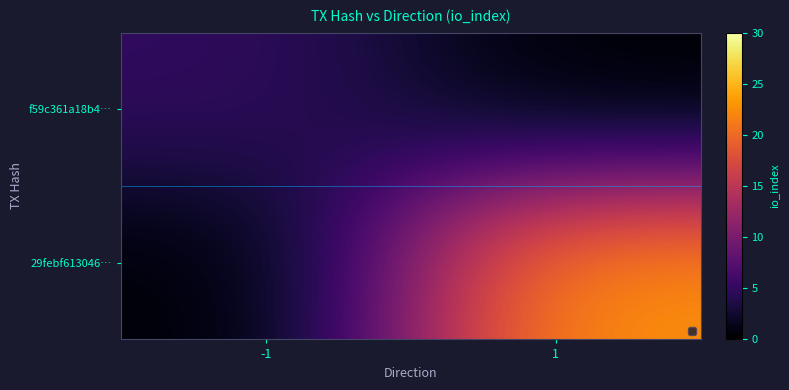

At 1, list the series in order from largest to smallest.

29febf613046…, f59c361a18b4…